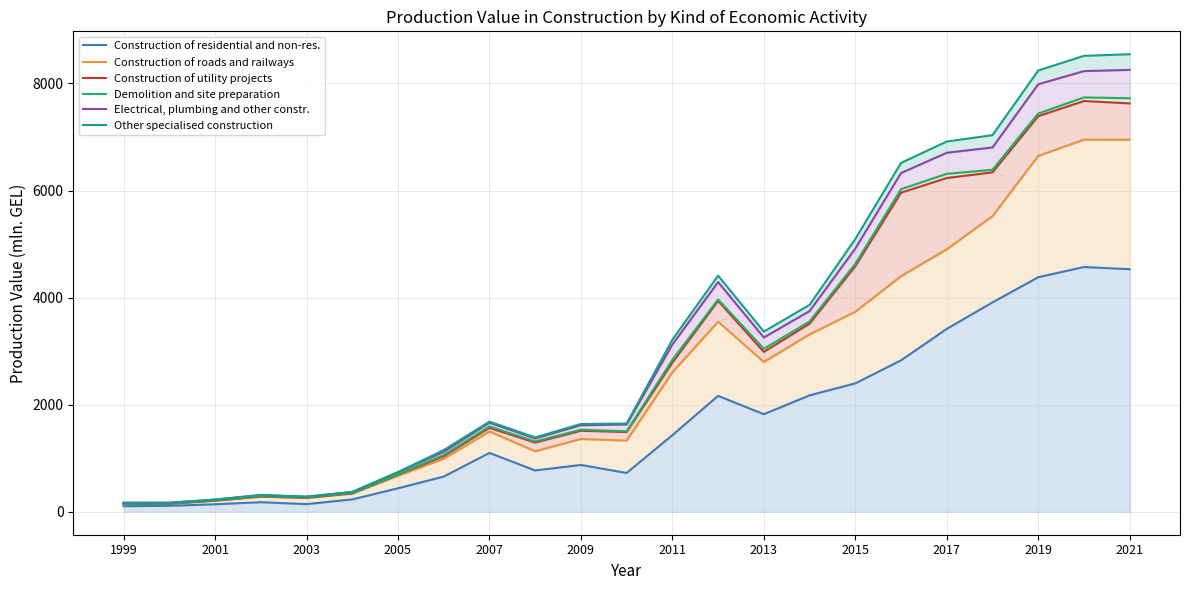

Reading left to right, extract all data points from this chart.

Construction of residential and non-res.: 105.0	113.0	141.4	179.4	144.4	231.9	439.8	658.0	1100.4	773.0	876.0	726.2	1432.4	2165.7	1823.4	2175.3	2399.1	2829.5	3416.6	3911.6	4381.5	4571.6	4531.3
Construction of roads and railways: 145.7	150.5	207.2	283.0	257.8	339.2	672.9	990.4	1500.8	1131.3	1360.5	1330.4	2604.9	3551.4	2798.6	3314.3	3736.7	4400.8	4904.1	5523.6	6647.2	6950.2	6949.7
Construction of utility projects: 146.9	151.9	210.1	287.4	263.3	347.0	692.6	1039.2	1568.5	1293.1	1514.5	1490.8	2786.2	3939.5	2986.9	3513.9	4587.0	5960.0	6233.8	6339.8	7389.2	7672.0	7627.4
Demolition and site preparation: 148.2	155.4	213.9	292.0	268.7	350.1	699.6	1060.4	1595.8	1315.2	1534.2	1504.5	2837.9	3965.6	3044.5	3555.3	4631.2	6026.3	6312.2	6388.0	7439.0	7739.0	7724.3
Electrical, plumbing and other constr.: 167.4	167.7	227.4	311.5	282.3	369.7	738.9	1119.8	1664.2	1370.9	1618.0	1630.5	3124.3	4290.7	3255.8	3748.9	4915.8	6327.5	6705.3	6804.6	7985.0	8230.4	8254.2
Other specialised construction: 172.0	171.2	230.1	314.8	284.7	373.2	742.1	1153.3	1684.2	1390.4	1640.8	1649.4	3214.6	4411.0	3366.1	3865.4	5095.1	6516.0	6915.7	7034.7	8241.9	8515.7	8546.0